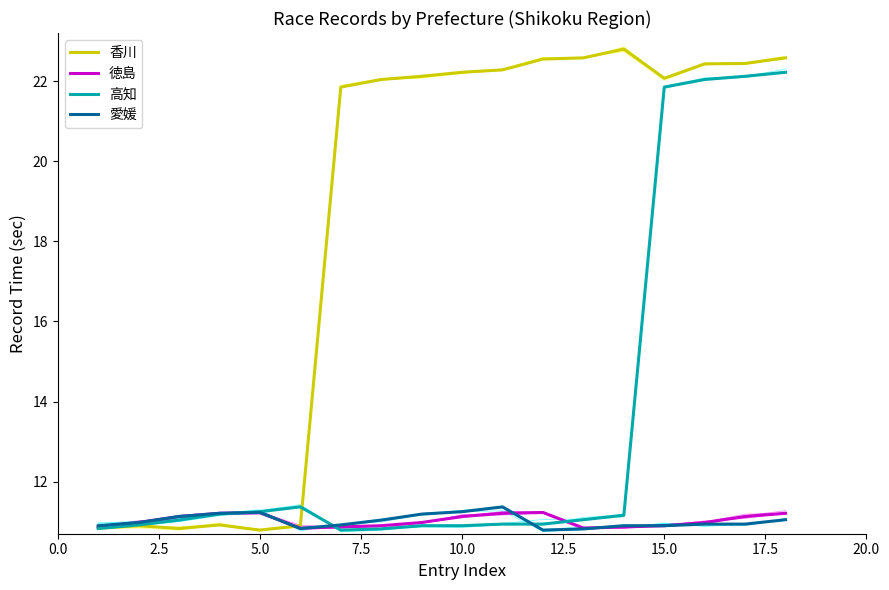

In 香川, how many points are higher than both neighbors (excluding endpoints)?

3